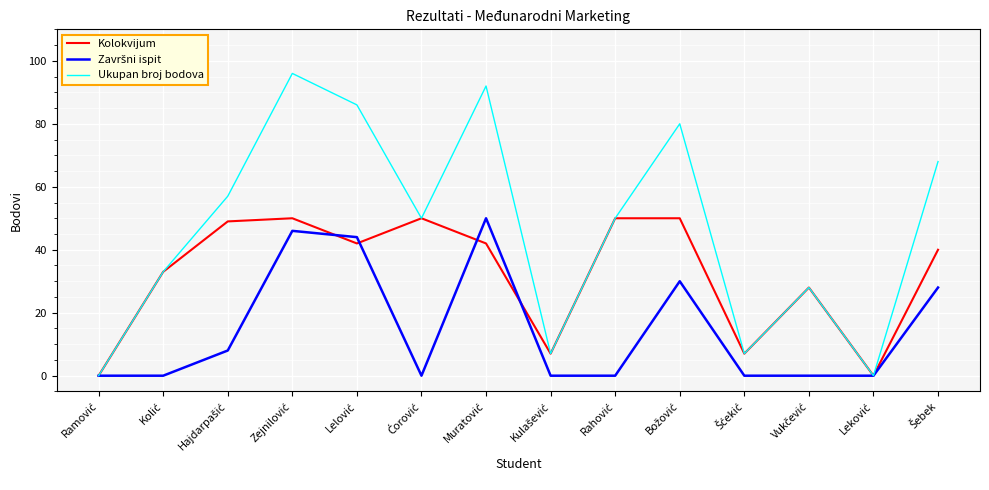

Which series has the largest total across all categories?

Ukupan broj bodova